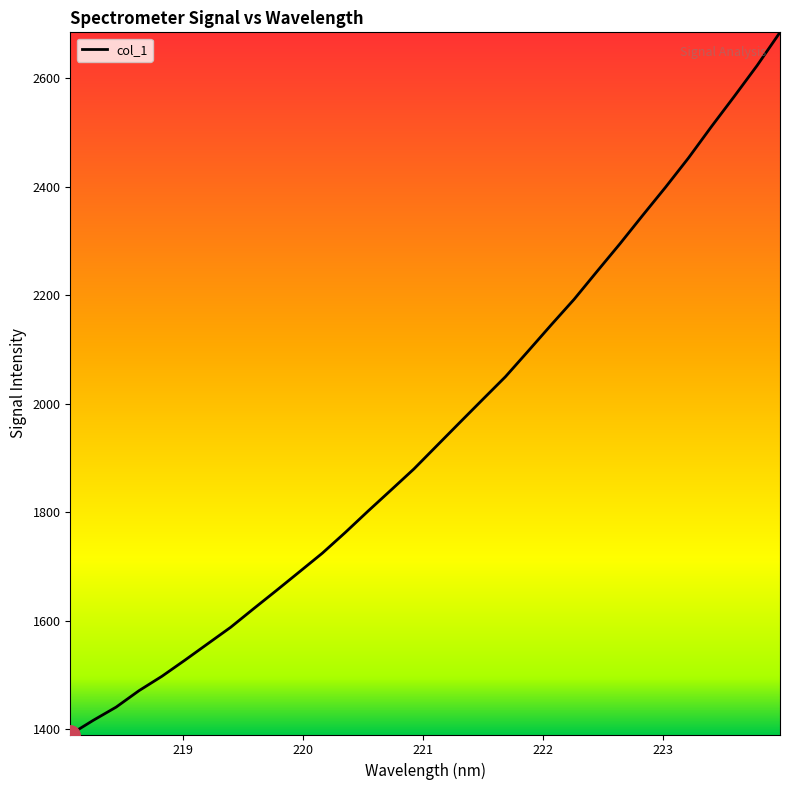

True or false: there are more than 0 points higher than both neighbors.

False